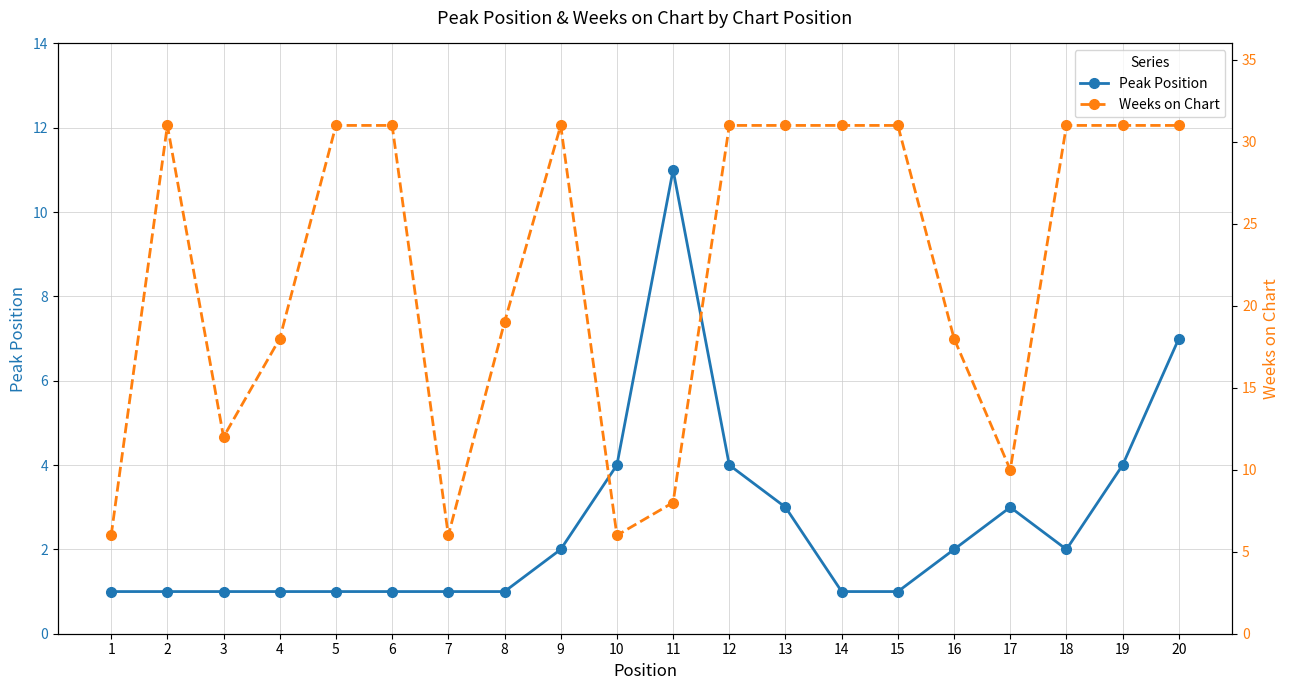

Where is Weeks on Chart nearest to the value 18?

4